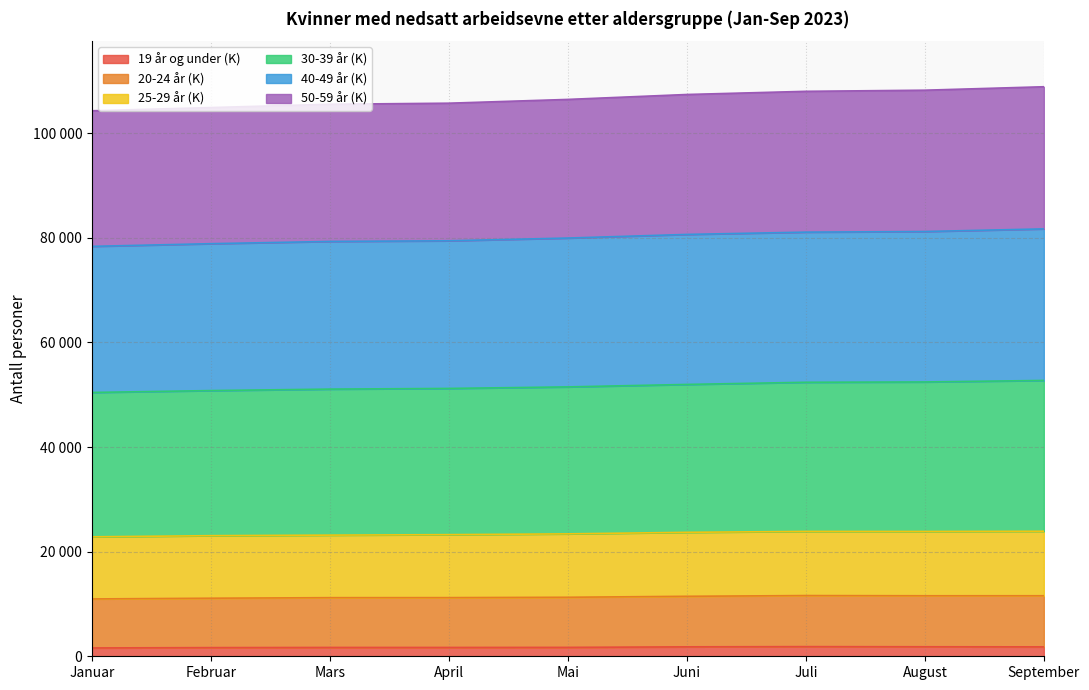

What is the label of the 1st point from the left?

Januar